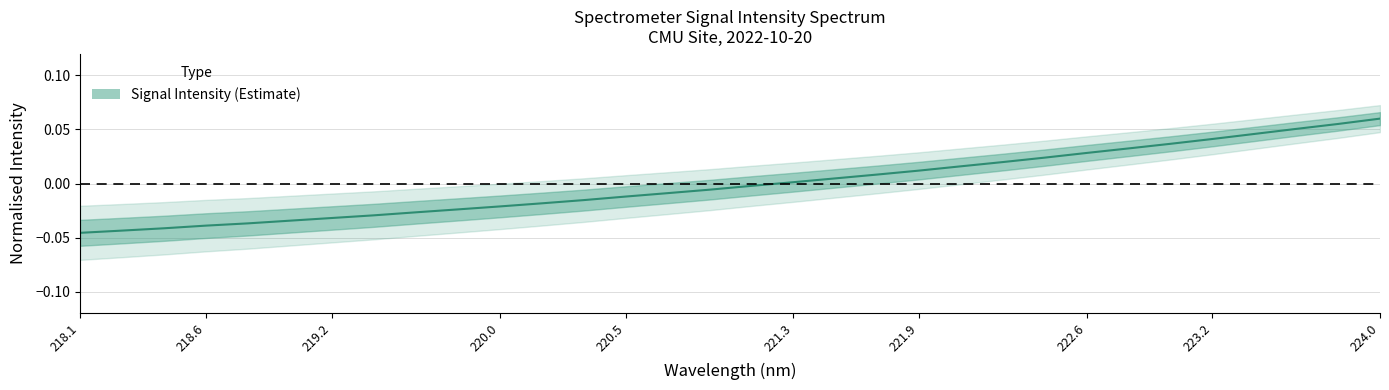

Reading left to right, transcribe all the data shown in this chart.

-0.0	-0.0	-0.0	-0.0	-0.0	-0.0	-0.0	-0.0	-0.0	-0.0	-0.0	-0.0	-0.0	-0.0	-0.0	-0.0	-0.0	0.0	0.0	0.0	0.0	0.0	0.0	0.0	0.0	0.0	0.0	0.0	0.0	0.1	0.1	0.1